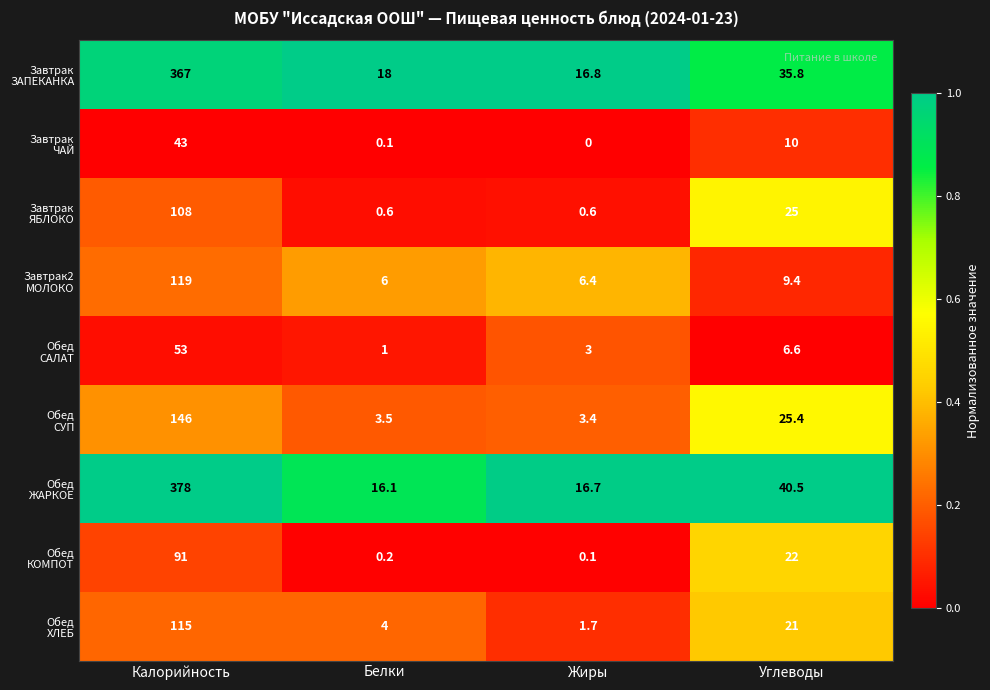

What is the total value across all series at Углеводы?

195.7